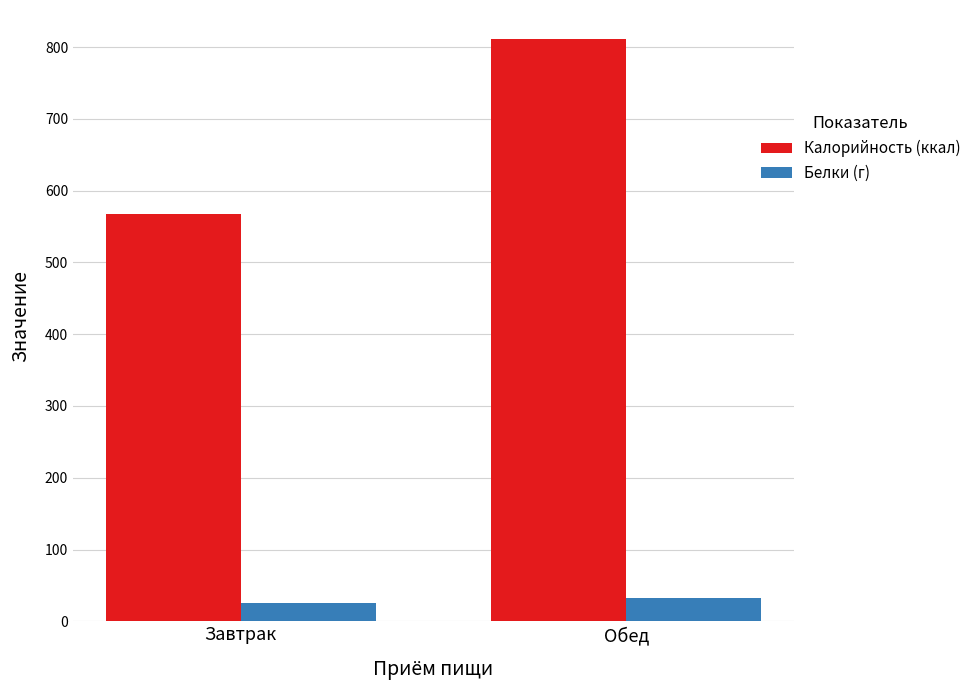

Reading left to right, what are all the values shown in this chart?

Калорийность (ккал): 568	811
Белки (г): 25	33